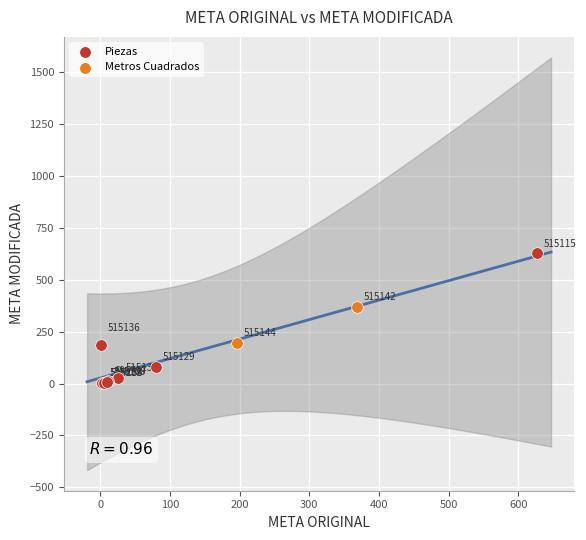

What are all the series names shown in the legend?

Piezas, Metros Cuadrados